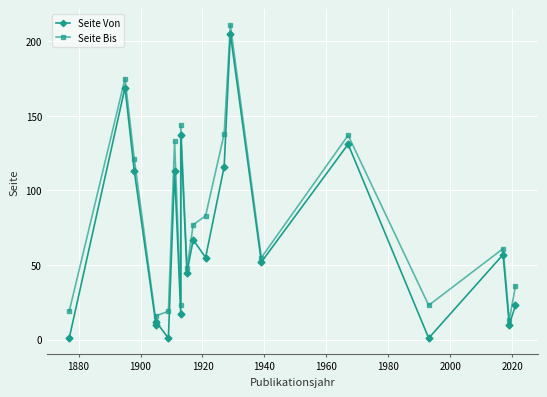

Which series has the largest total across all categories?

Seite Bis